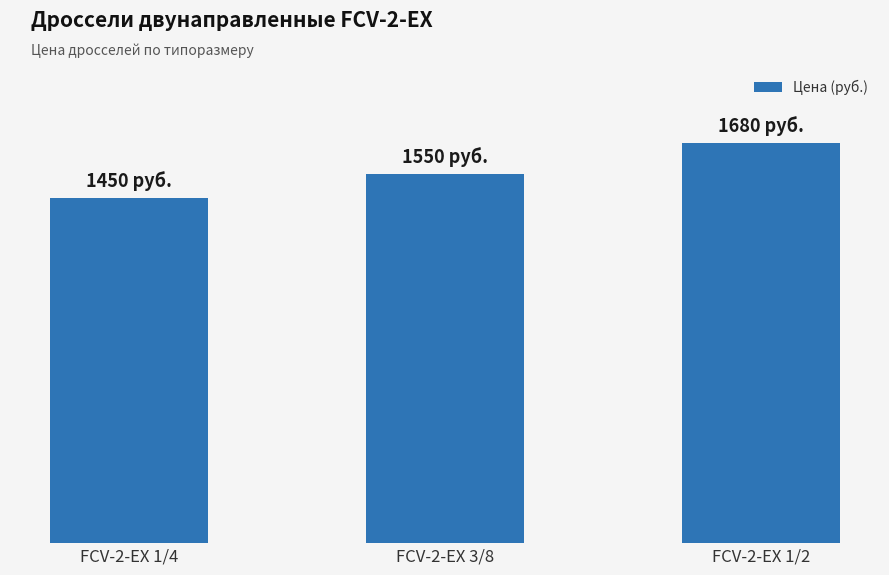

What is the sum of all values?

4680